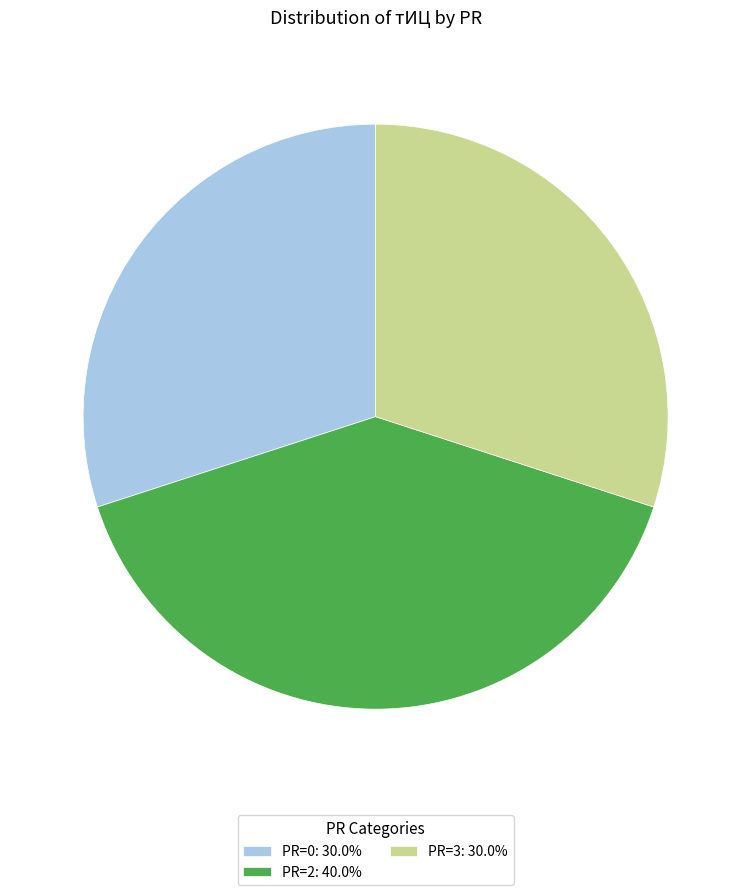

Do PR=2: 40.0% and PR=0: 30.0% together represent more than half of the pie?

Yes